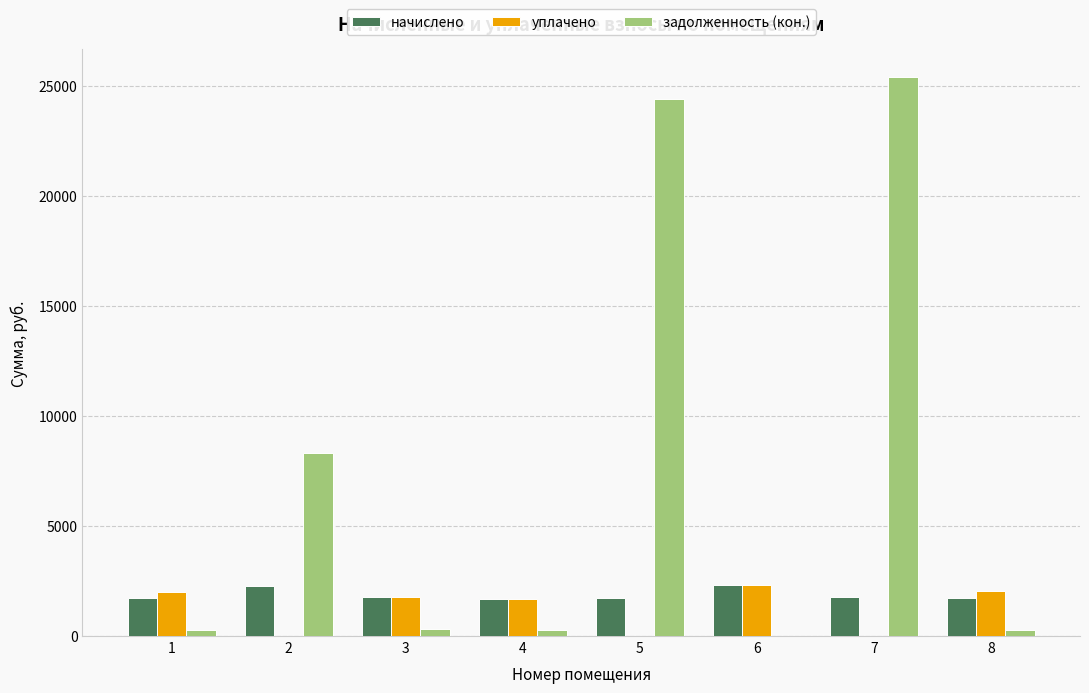

Which series has the largest range (max minus min)?

задолженность (кон.)